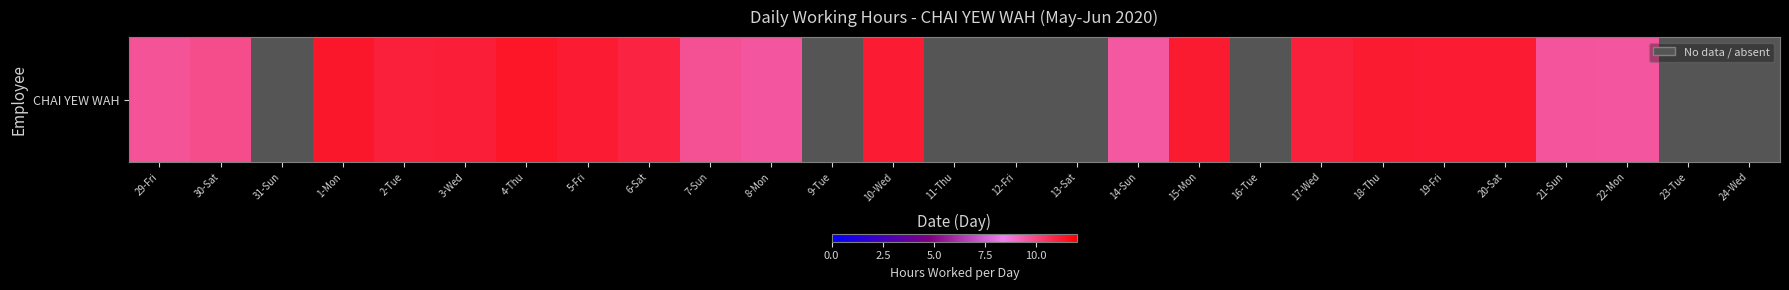

What is the difference between the values at 3-Wed and 1-Mon?

0.2